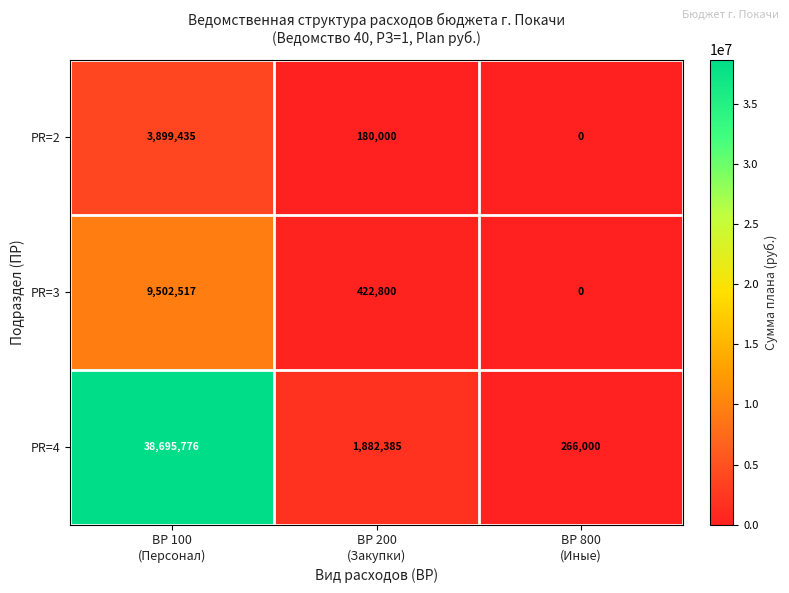

What is the difference between the maximum and minimum values in the PR=4 series?

38429776